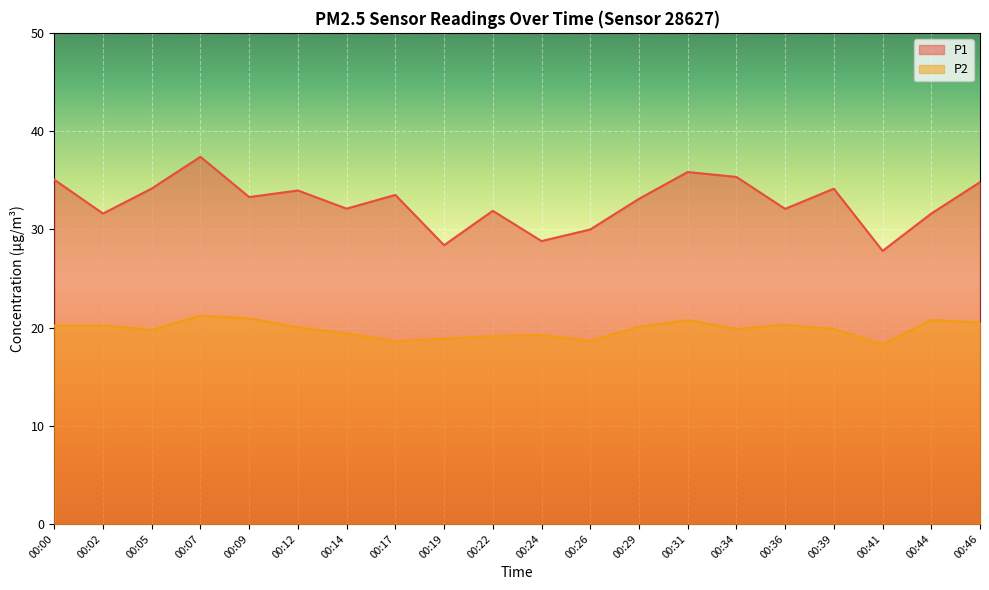

What is the difference between the maximum and minimum values in the P2 series?

2.9